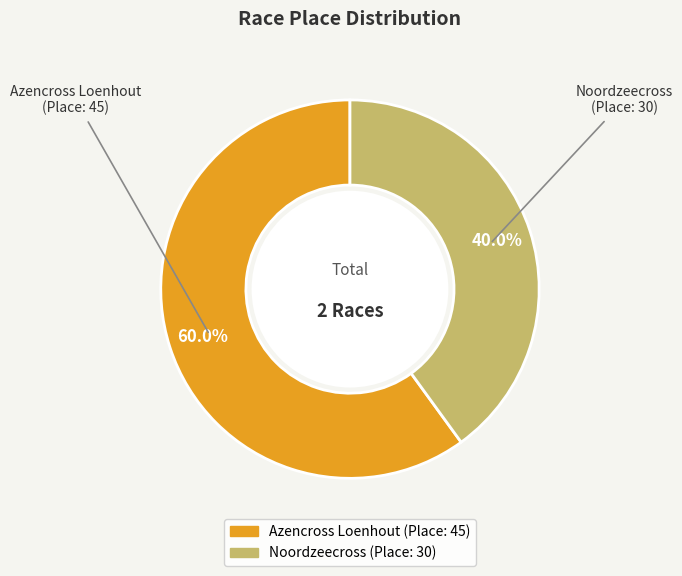

Count the number of slices in the pie.

2